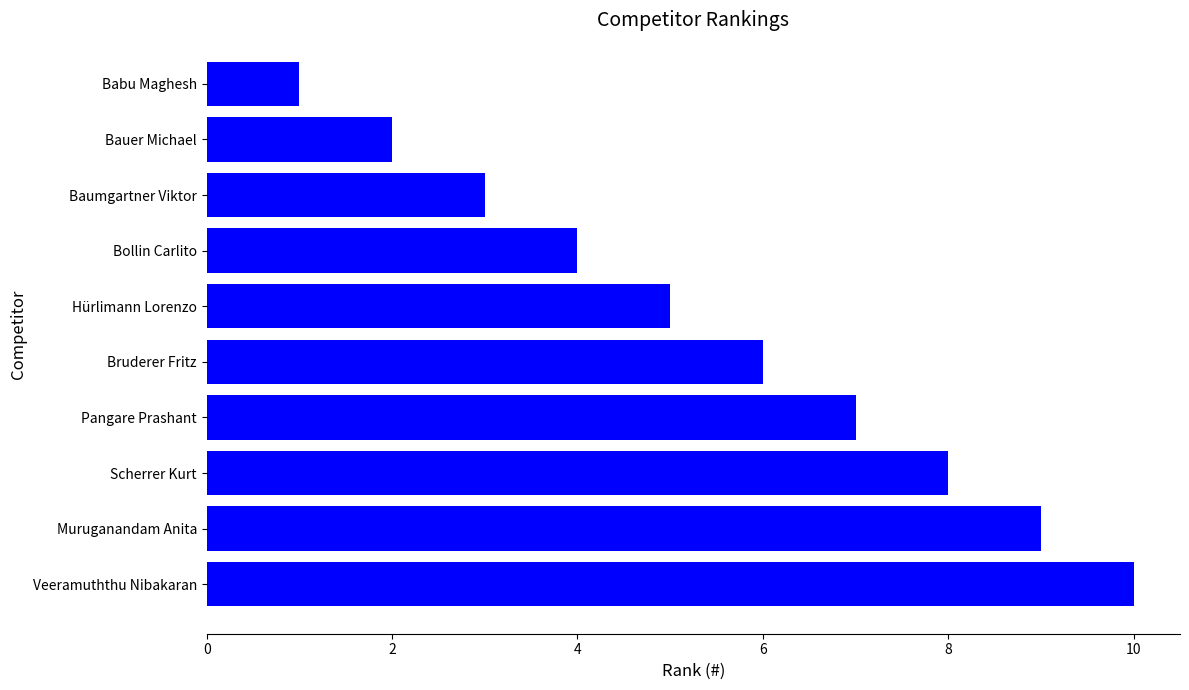

The value at Veeramuththu Nibakaran is 10. True or false?

True